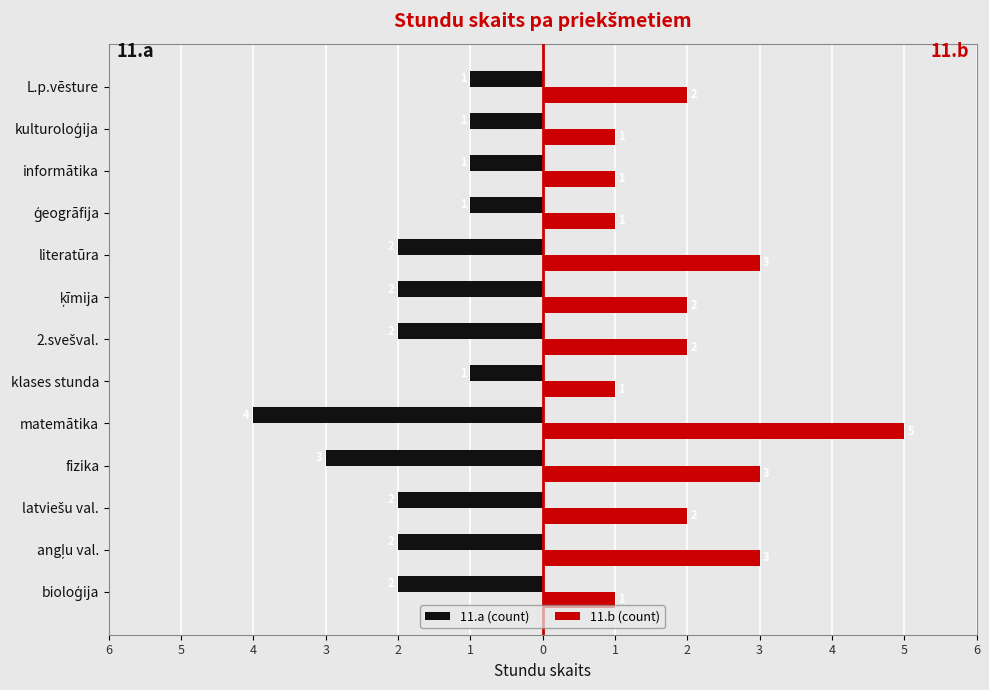

What are all the series names shown in the legend?

11.a (count), 11.b (count)